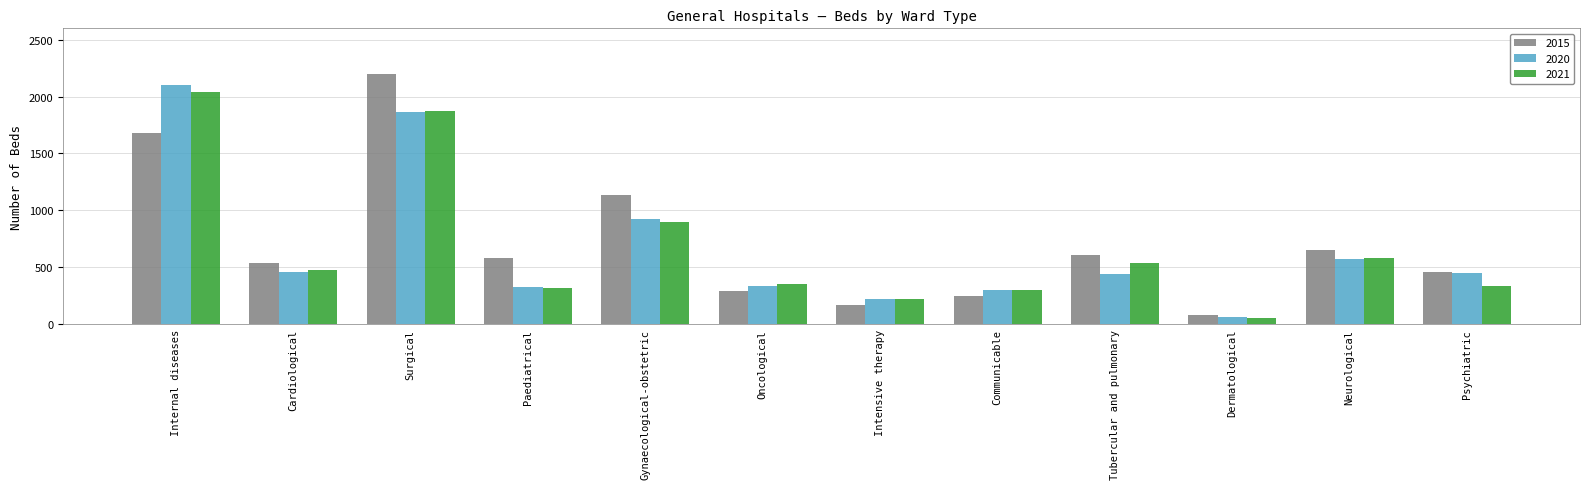

Which series changed the most between Intensive therapy and Dermatological?

2021